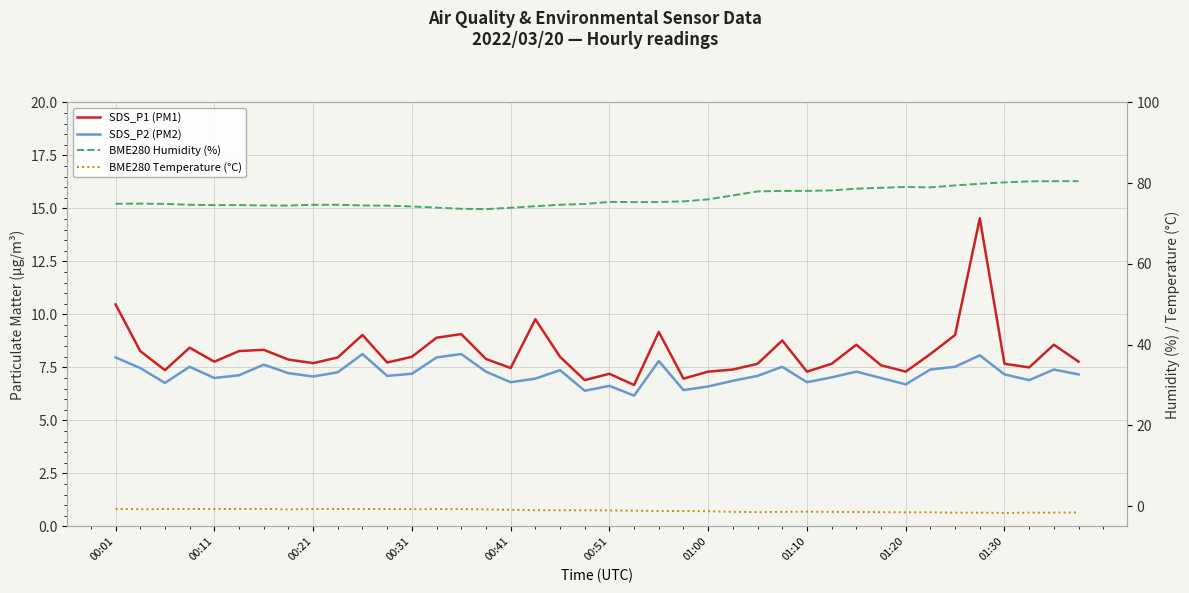

What is the sum of all SDS_P2 (PM2) values?

288.0